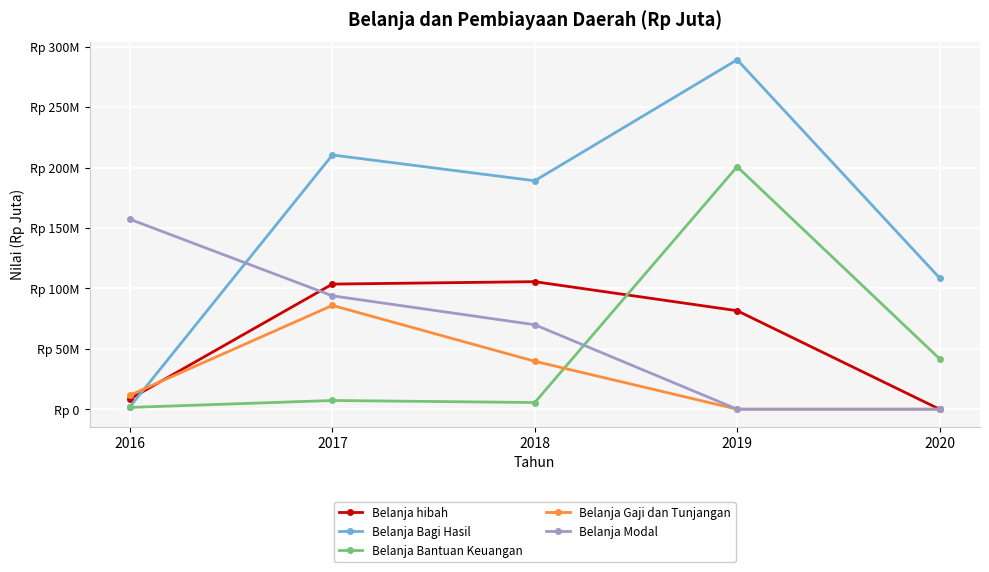

What is the sum of all Belanja hibah values?

299091934